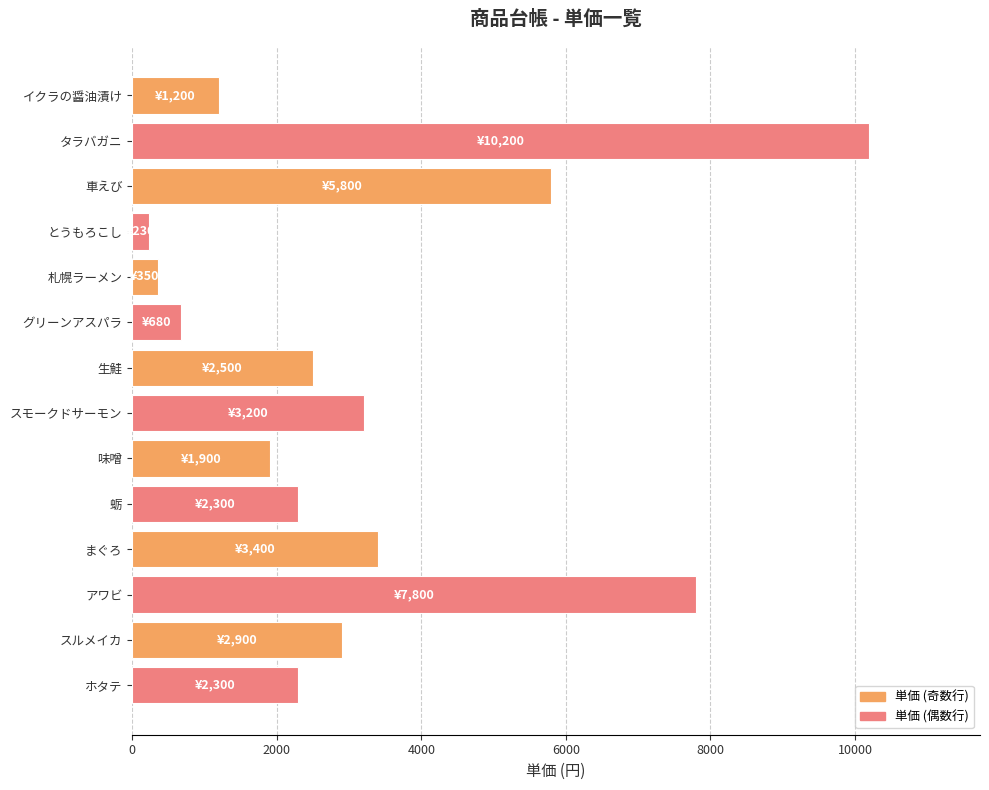

How many series are shown in this chart?

1